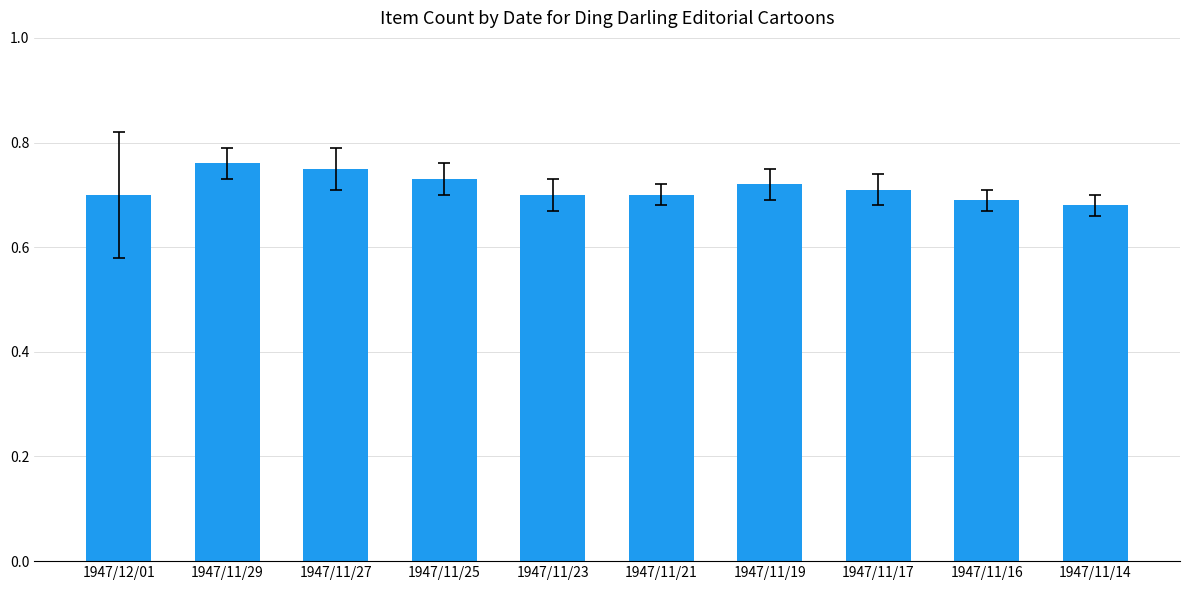

At which label is the value closest to 0?

1947/11/14